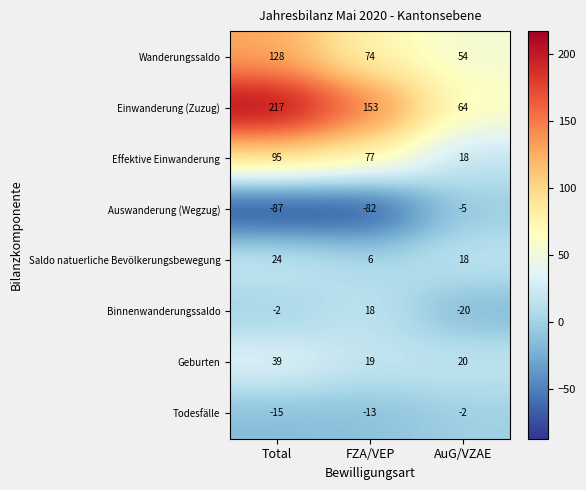

The Geburten series shows 29 at AuG/VZAE. True or false?

False